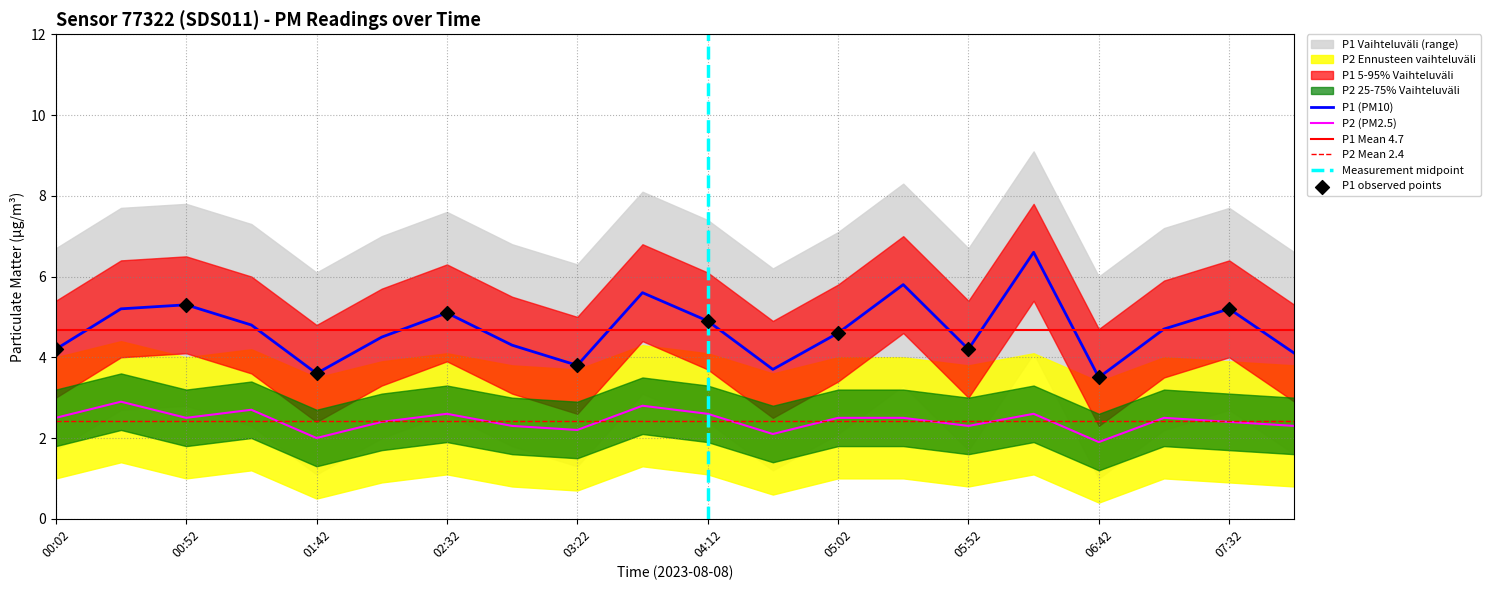

Which series reaches the minimum Y coordinate?

P2